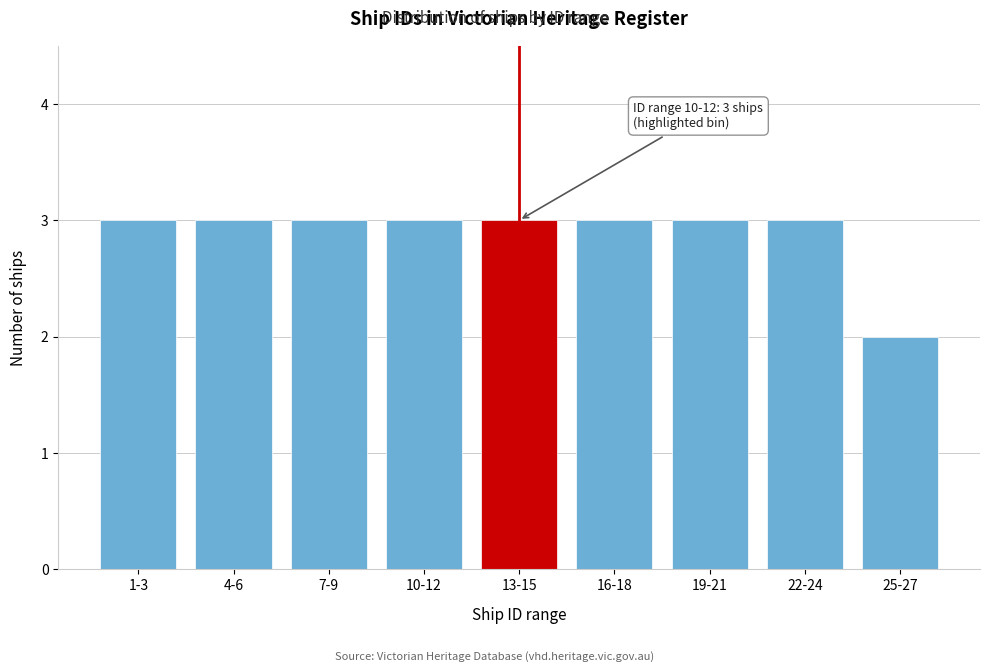

Reading left to right, what are all the values shown in this chart?

3	3	3	3	3	3	3	3	2